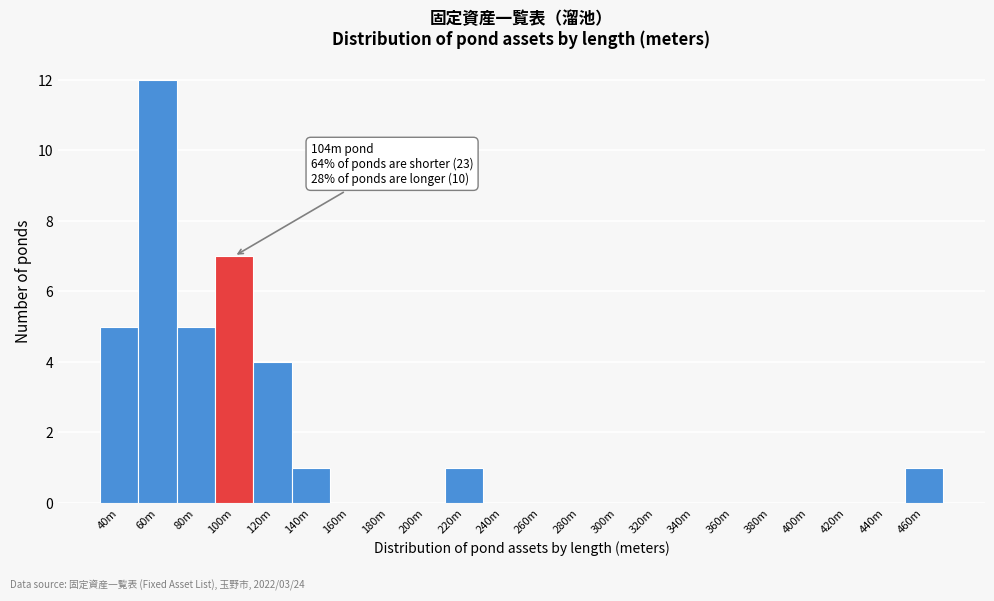

What is the maximum value shown in the chart?

12